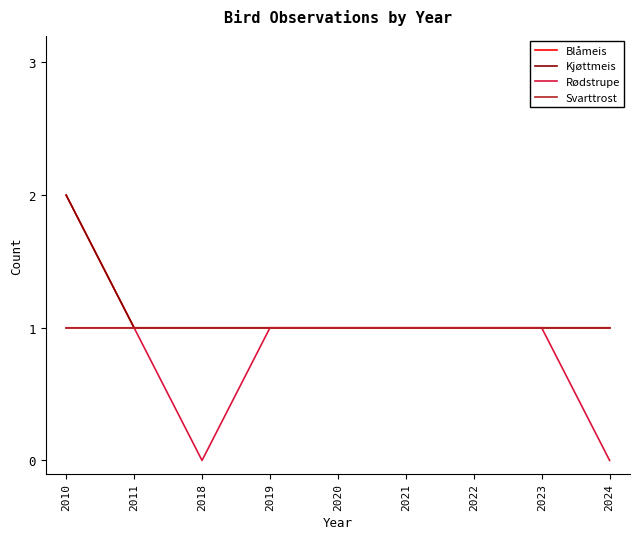

The Kjøttmeis series shows 1 at 2020. True or false?

True